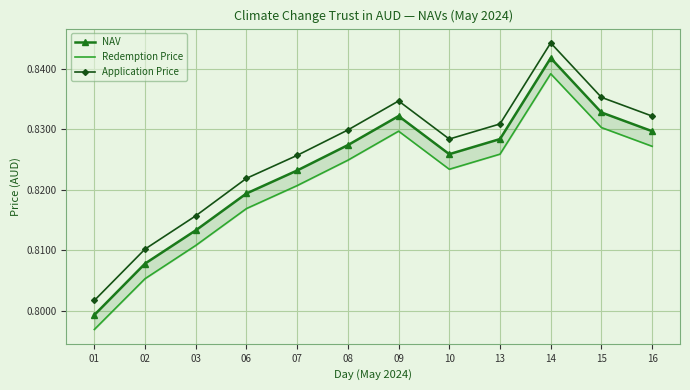

At which category does the chart reach its minimum across all series?

01